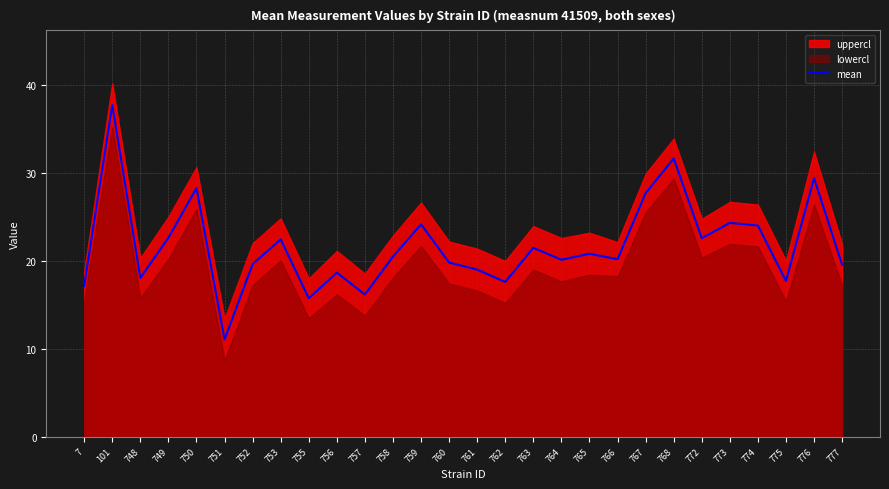

Which has a higher value, 772 or 757?

772